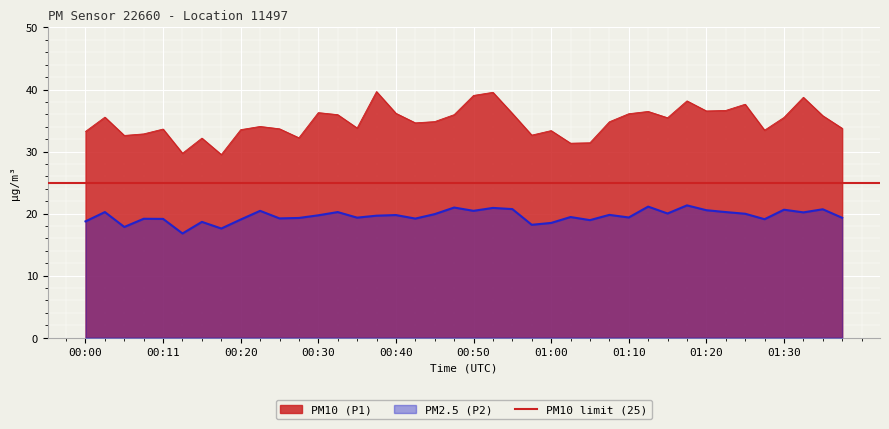

At 00:43, list the series in order from smallest to largest.

P2, P1